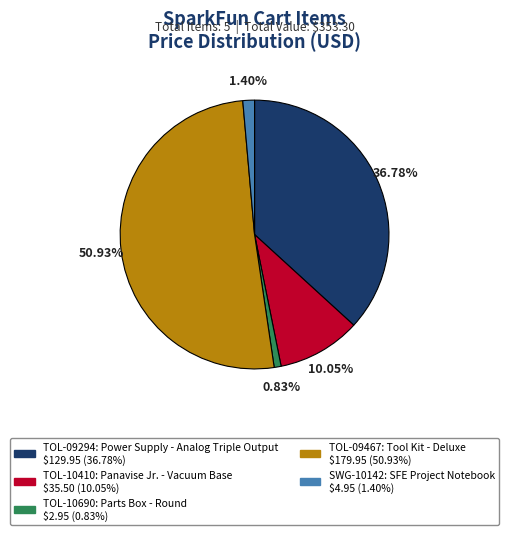

To the nearest percent, what percentage of the pie is SWG-10142?

1%